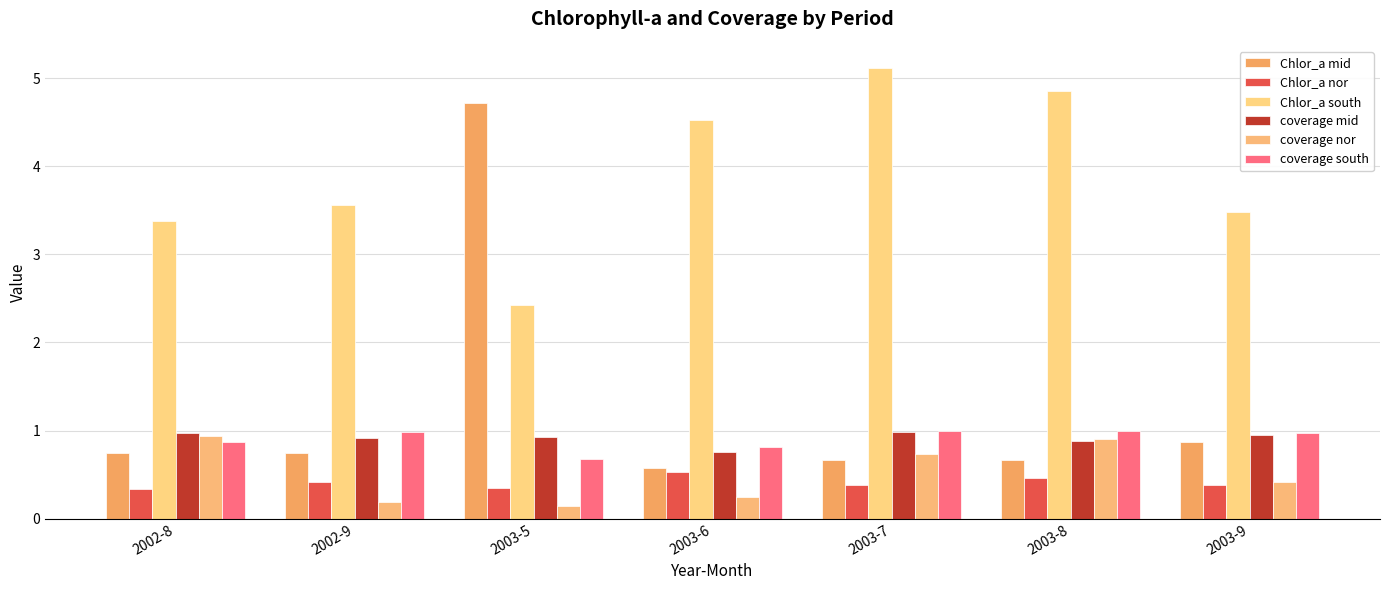

Reading left to right, what are all the values shown in this chart?

Chlor_a mid: 0.7	0.7	4.7	0.6	0.7	0.7	0.9
Chlor_a nor: 0.3	0.4	0.3	0.5	0.4	0.5	0.4
Chlor_a south: 3.4	3.6	2.4	4.5	5.1	4.8	3.5
coverage mid: 1.0	0.9	0.9	0.8	1.0	0.9	0.9
coverage nor: 0.9	0.2	0.1	0.2	0.7	0.9	0.4
coverage south: 0.9	1.0	0.7	0.8	1.0	1.0	1.0